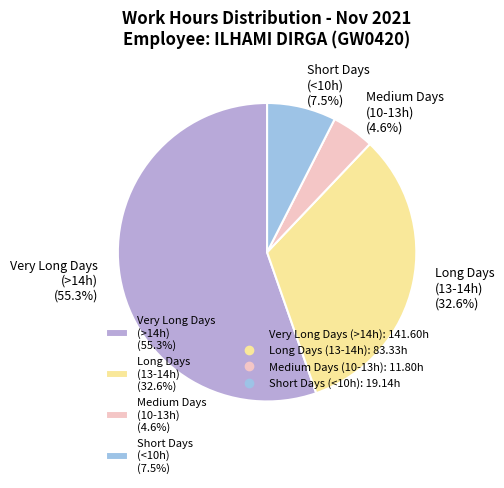

Which slice is the largest?

Very Long Days (>14h) (55.3%)